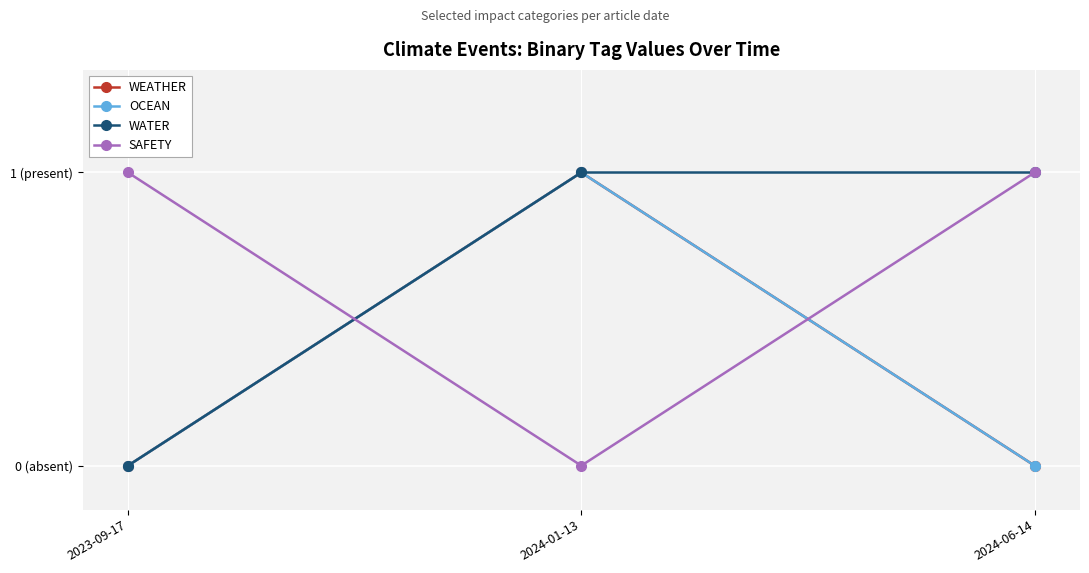

Is this an area chart (filled region under the line)?

No